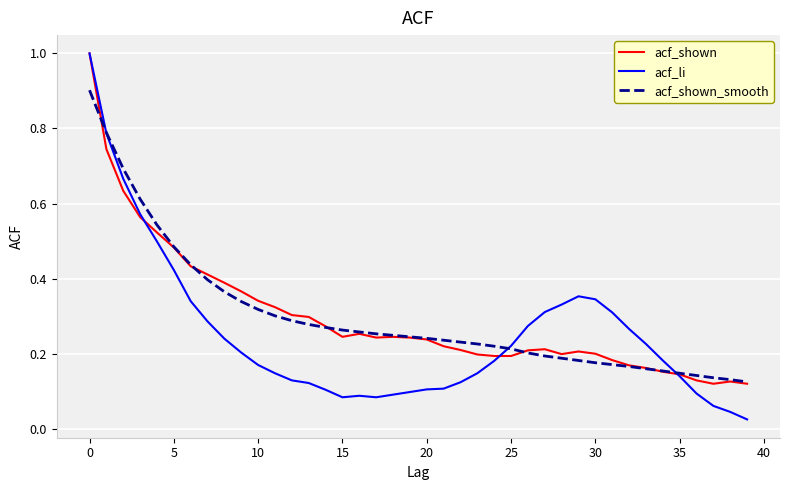

Which series has the widest spread of values?

acf_li